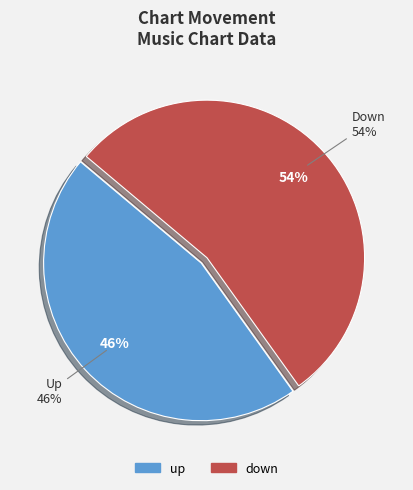

How much of the chart is everything except down?

46.0%